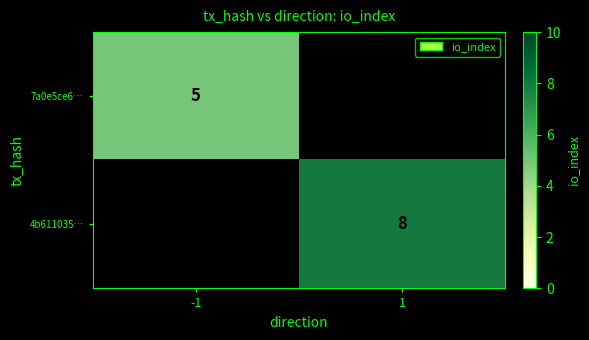

What is the smallest value displayed?

5.0